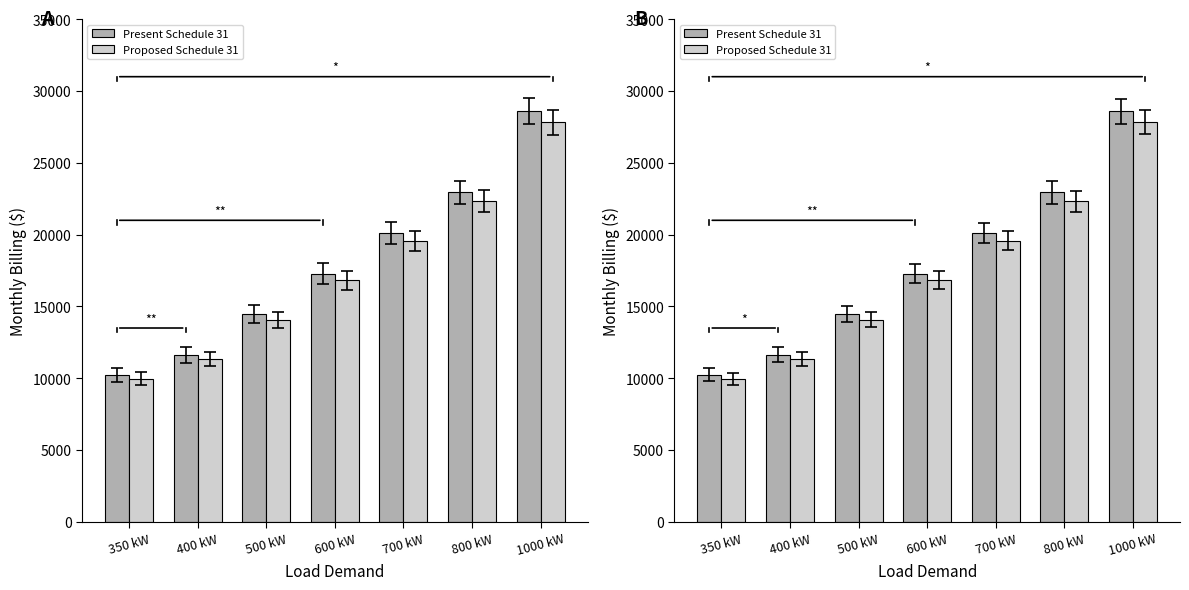

How many bars are there in total?

14